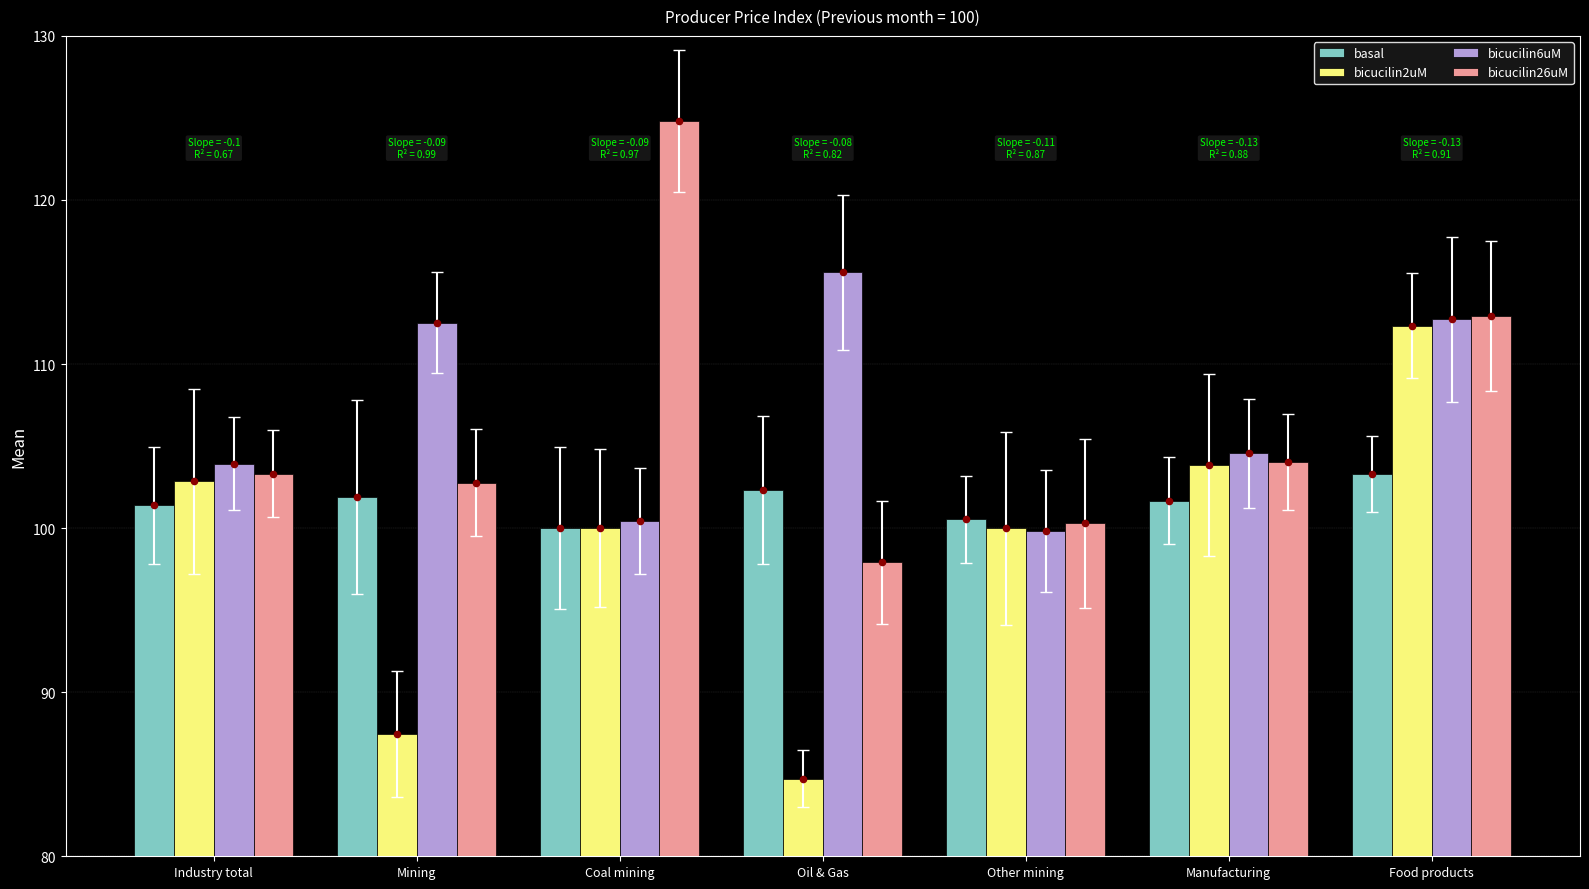

Which series has the largest total across all categories?

bicucilin6uM